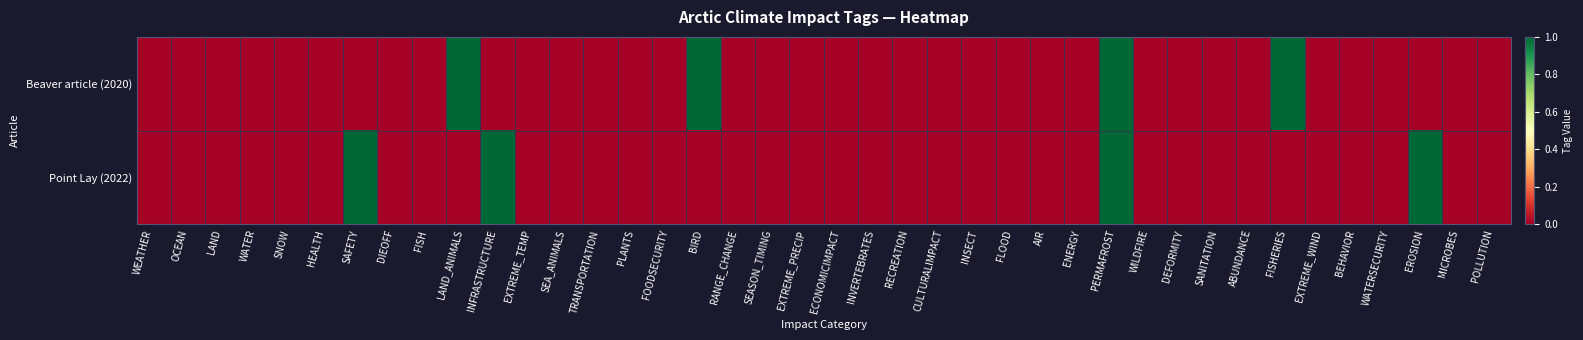

How many series are shown in this chart?

2